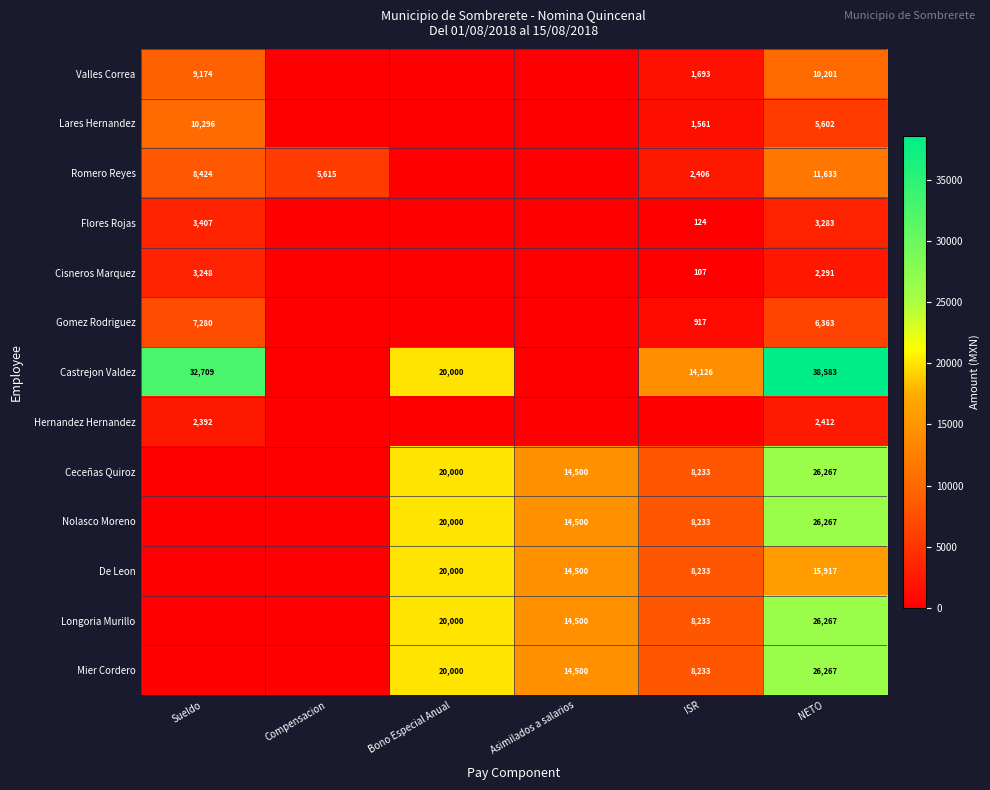

Is the value of Ceceñas Quiroz at Asimilados a salarios greater than the value of Valles Correa at Sueldo?

Yes